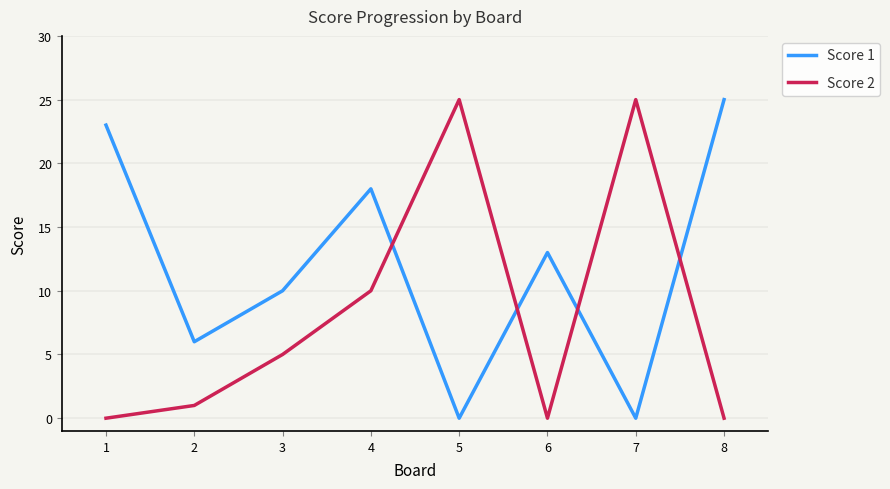

What is the difference between the highest and lowest values at 8?

25